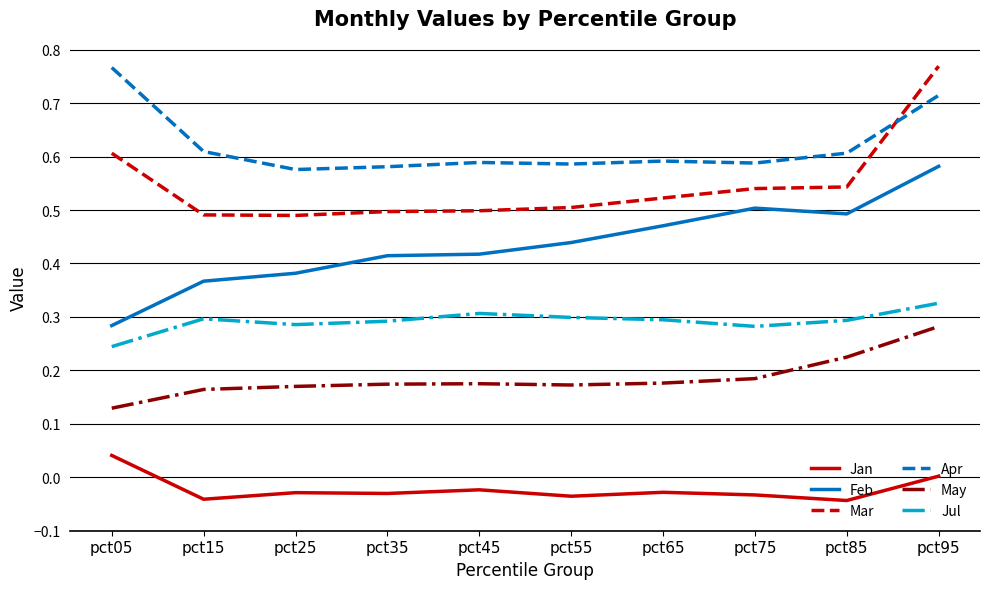

True or false: Mar and May cross at least once.

False